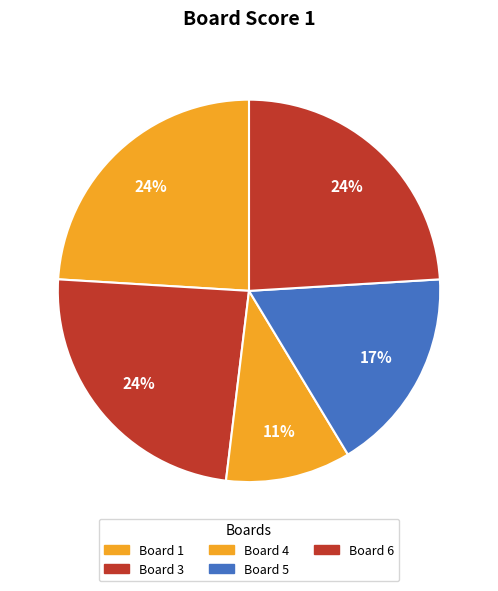

How many segments does this pie chart have?

5